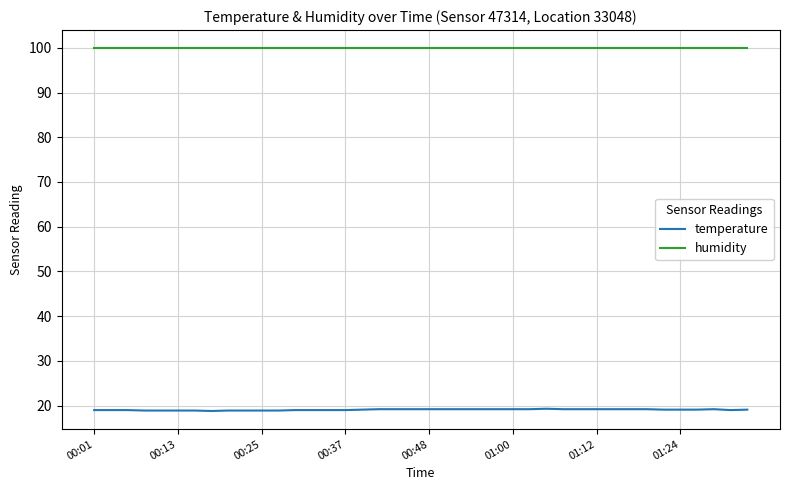

True or false: temperature and humidity intersect in this chart.

False